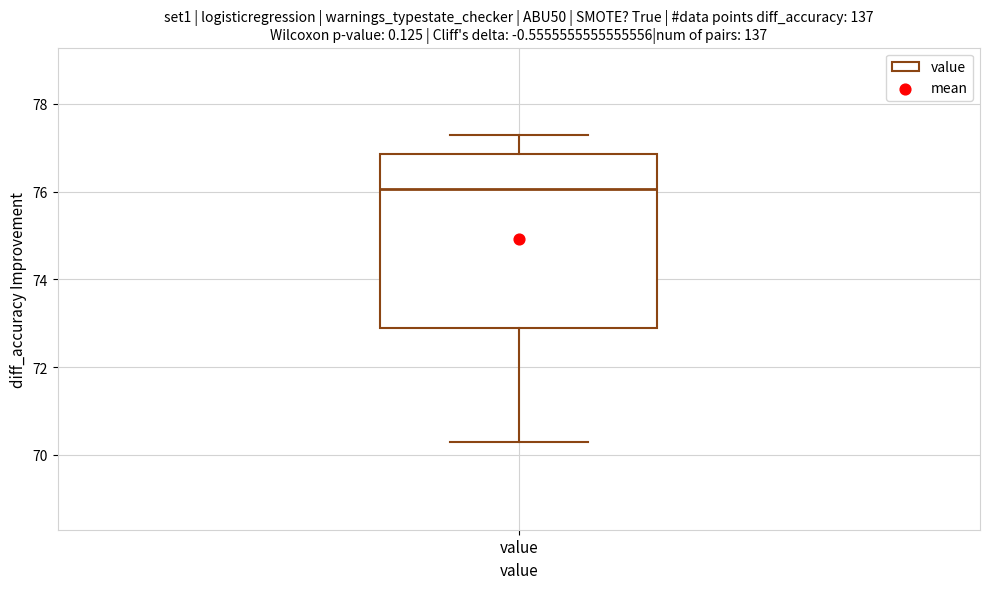

Where does the lower whisker of the box for value end on the y-axis? The values are not printed on the chart, so give them approximately, as read against the axis.

70.2